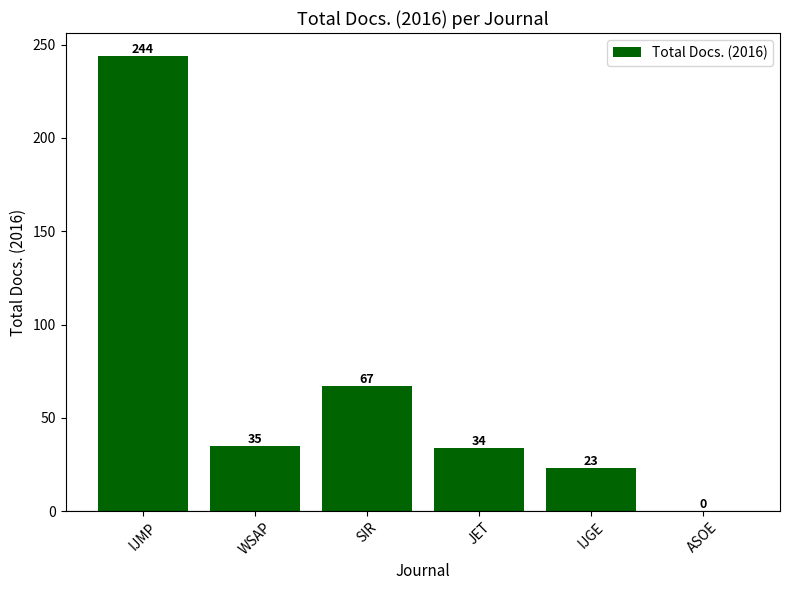

What is the change in value from SIR to ASOE?

-67